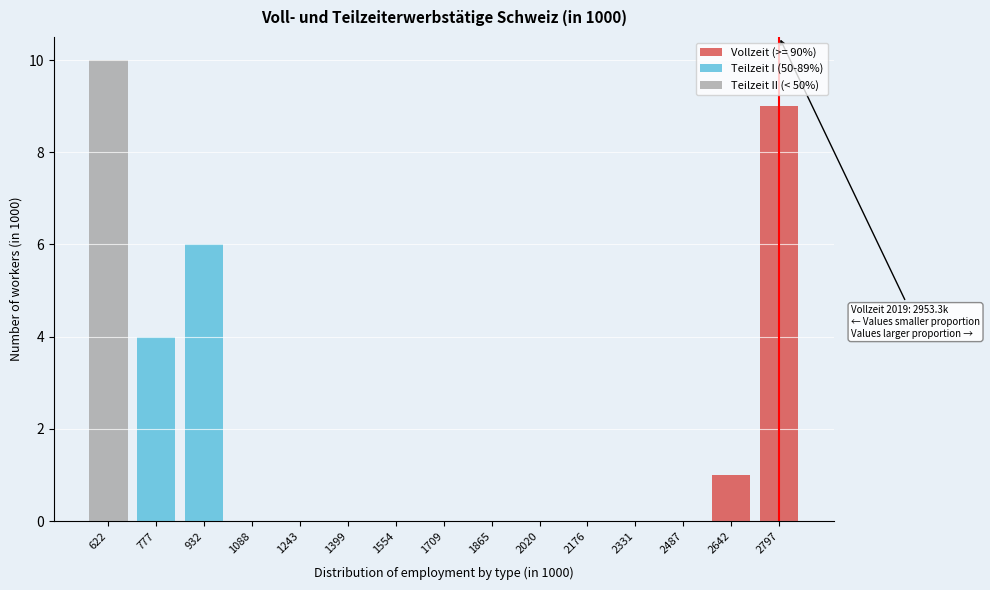

What is the highest value of the Vollzeit (>= 90%) series?

9